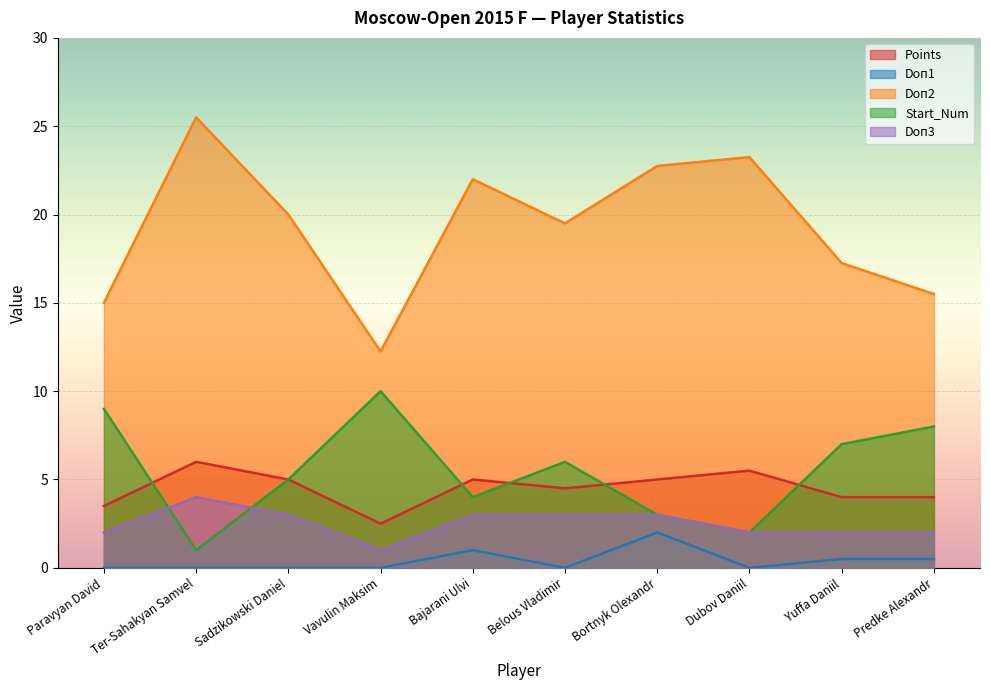

How many data points in Doп3 are less than 3?

5